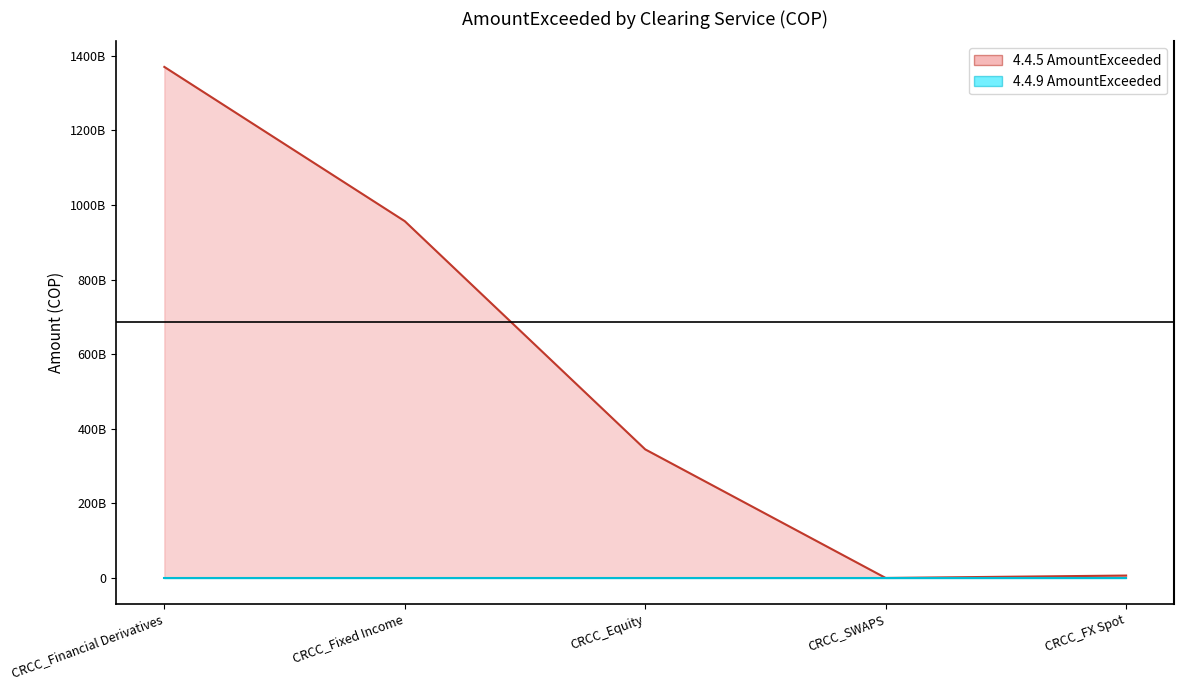

Which label corresponds to the largest value in the chart?

CRCC_Financial Derivatives